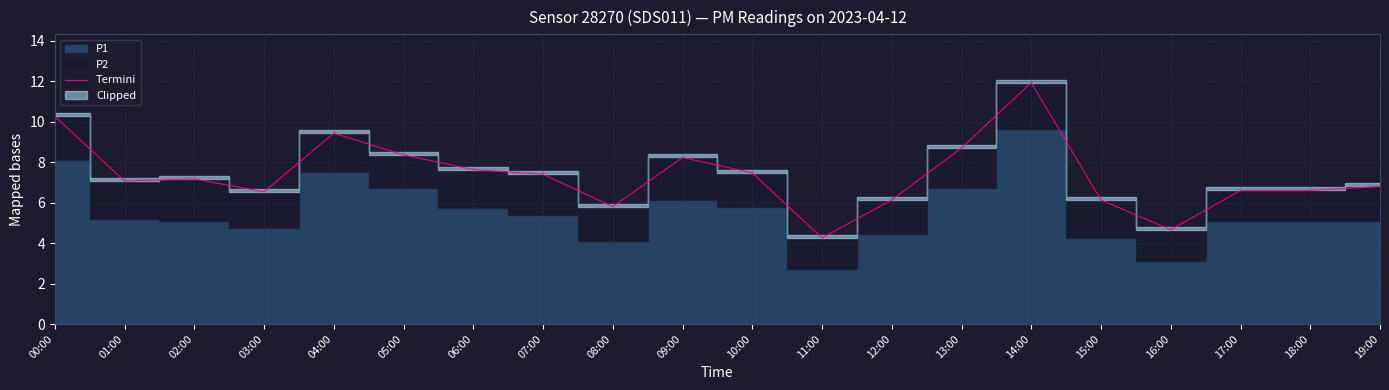

Which label corresponds to the smallest value in the chart?

11:00